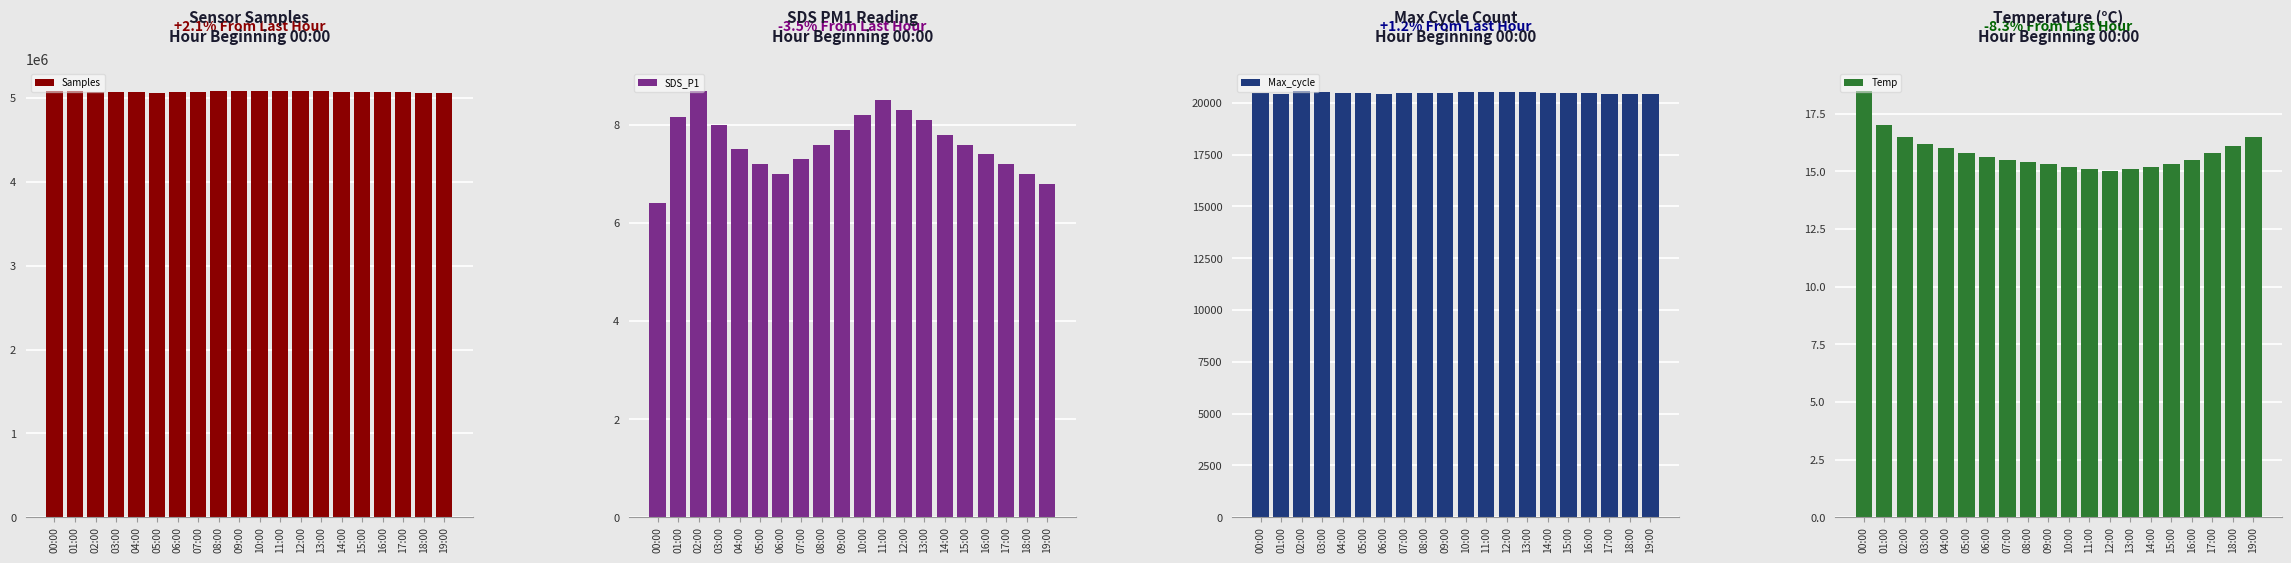

How many groups of bars are there?

20